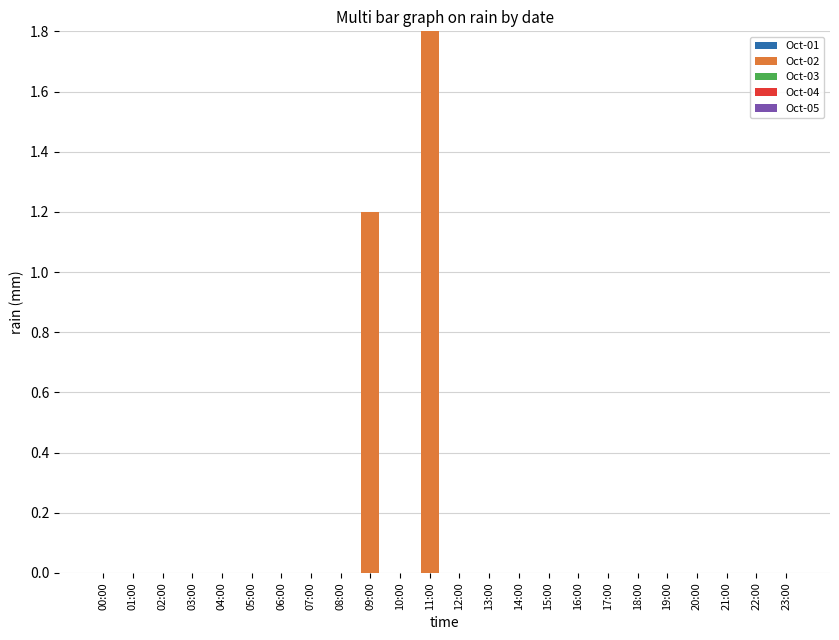

What is the sum of all values?

3.0